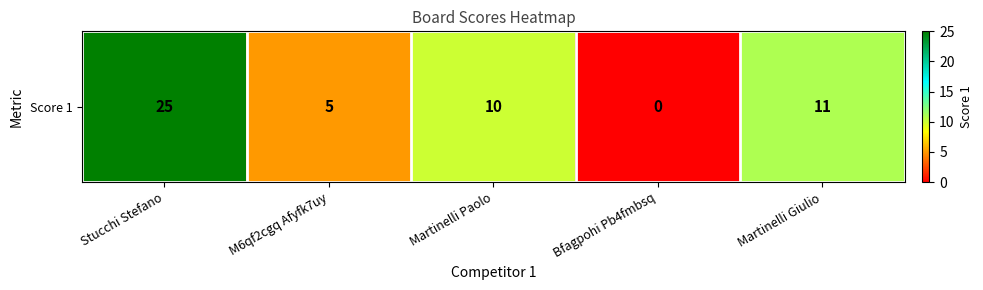

What is the difference between the maximum and second lowest values?

20